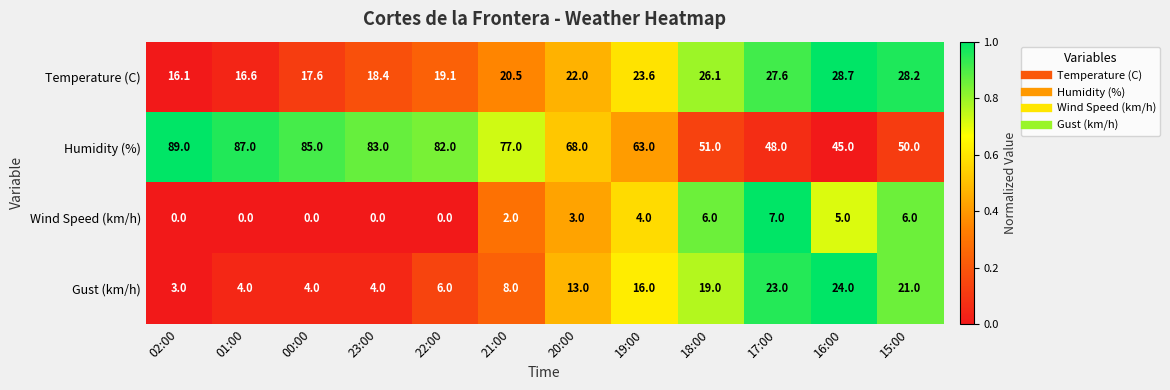

What is the difference between the maximum and minimum values in the Gust (km/h) series?

21.0